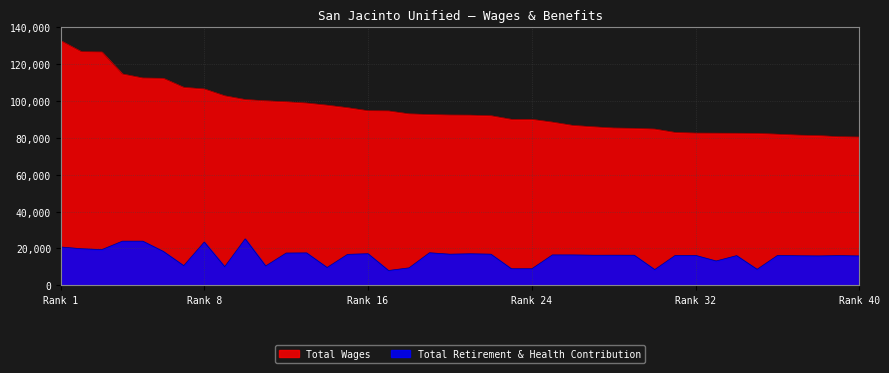

At which label does Total Wages reach its peak?

Rank 1